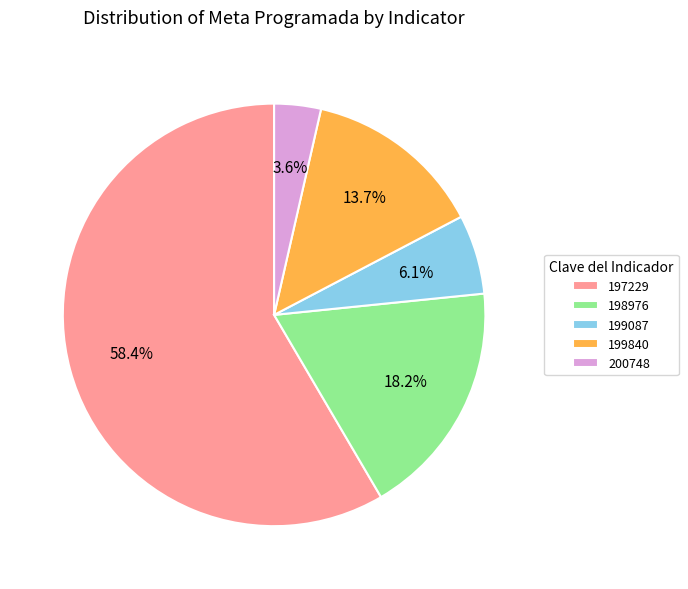

Rank the categories by value from lowest to highest.

200748, 199087, 199840, 198976, 197229